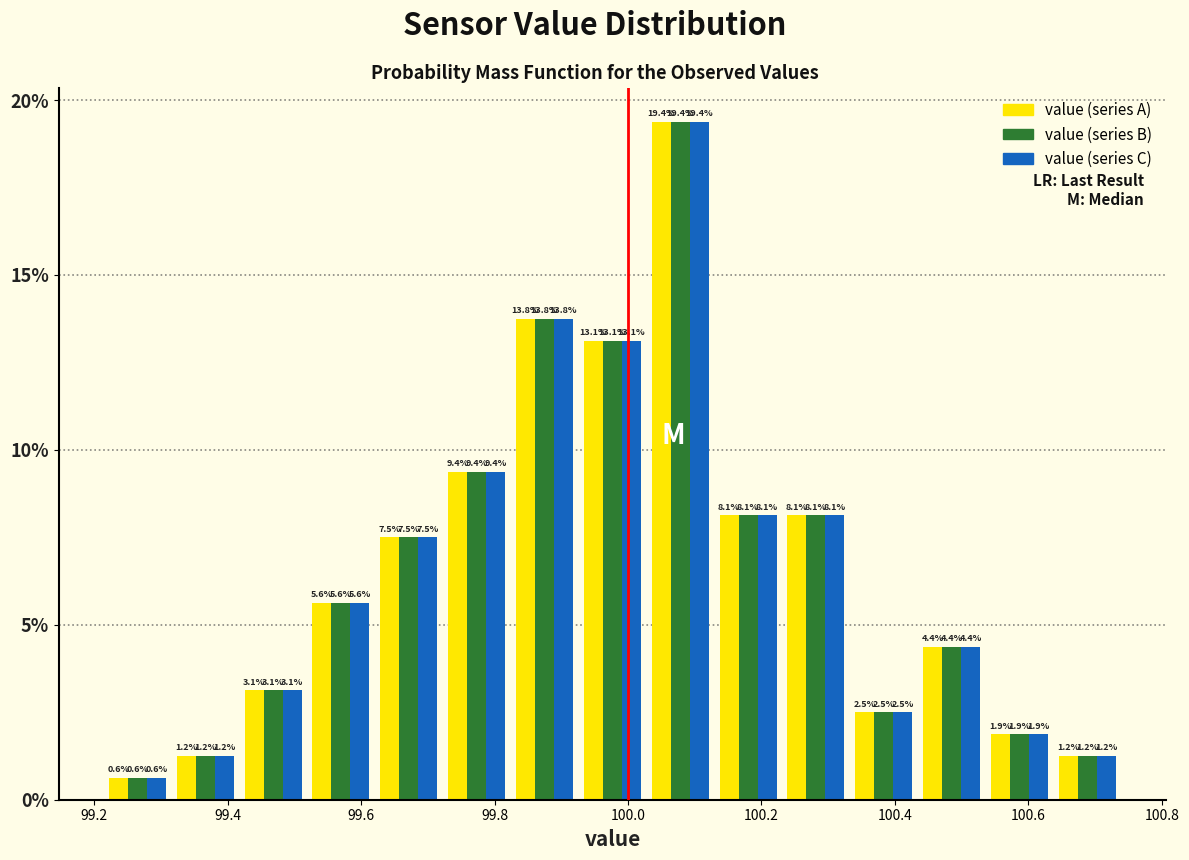

What is the height of the value (series B) bar covering 99.82 to 99.92 on the x-axis? The bar edges are not printed on the chart, so give them approximately, as read against the axis.

13.8